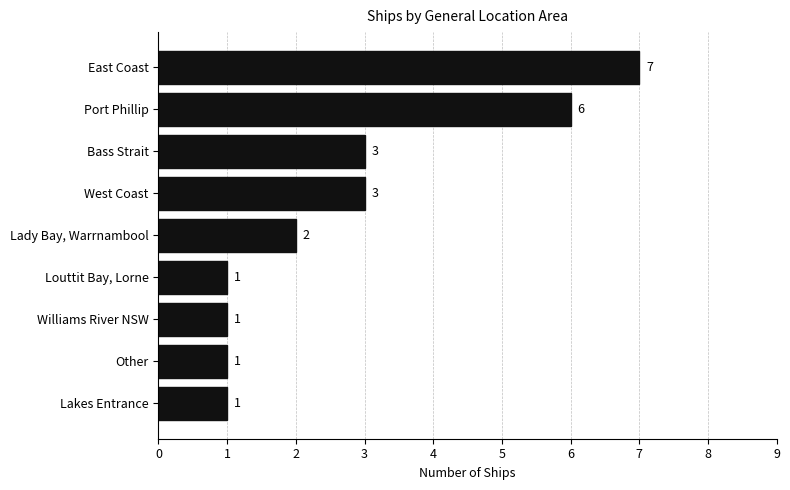

Count the values in the range 1 to 3.

7